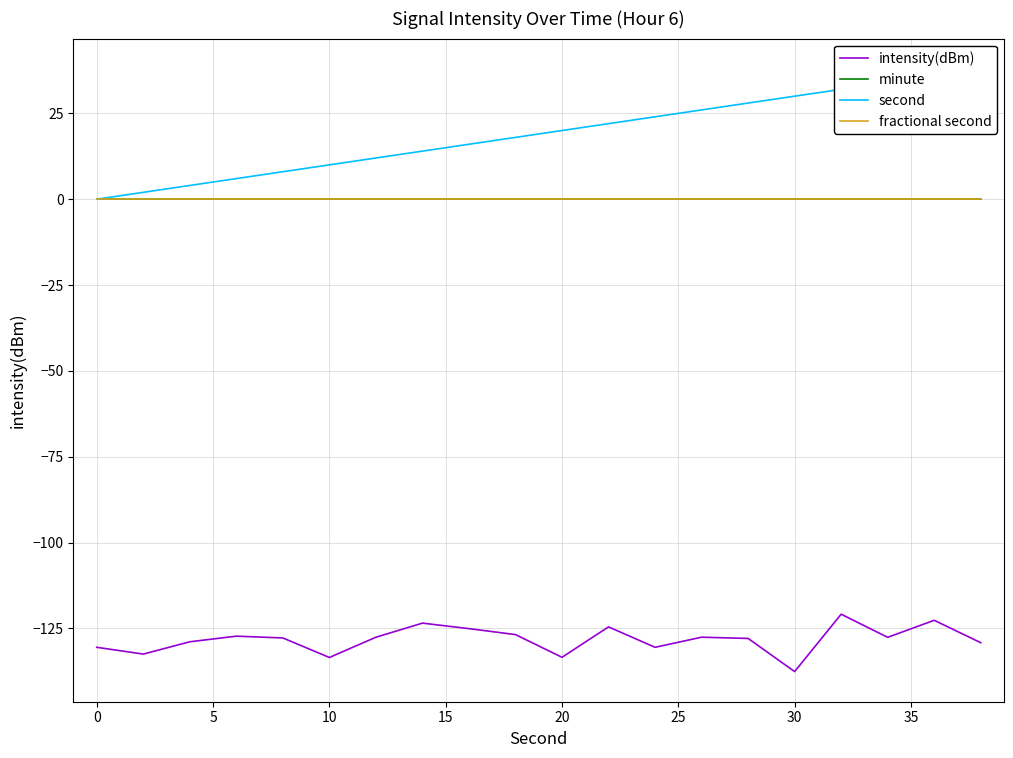

Reading left to right, list all the values displayed in this chart.

intensity(dBm): -130.5	-132.5	-128.9	-127.3	-127.8	-133.5	-127.6	-123.5	-125.1	-126.8	-133.4	-124.6	-130.5	-127.6	-127.9	-137.6	-120.9	-127.6	-122.6	-129.2
minute: 0.0	0.0	0.0	0.0	0.0	0.0	0.0	0.0	0.0	0.0	0.0	0.0	0.0	0.0	0.0	0.0	0.0	0.0	0.0	0.0
second: 0.0	2.0	4.0	6.0	8.0	10.0	12.0	14.0	16.0	18.0	20.0	22.0	24.0	26.0	28.0	30.0	32.0	34.0	36.0	38.0
fractional second: 0.0	0.0	0.0	0.0	0.0	0.0	0.0	0.0	0.0	0.0	0.0	0.0	0.0	0.0	0.0	0.0	0.0	0.0	0.0	0.0